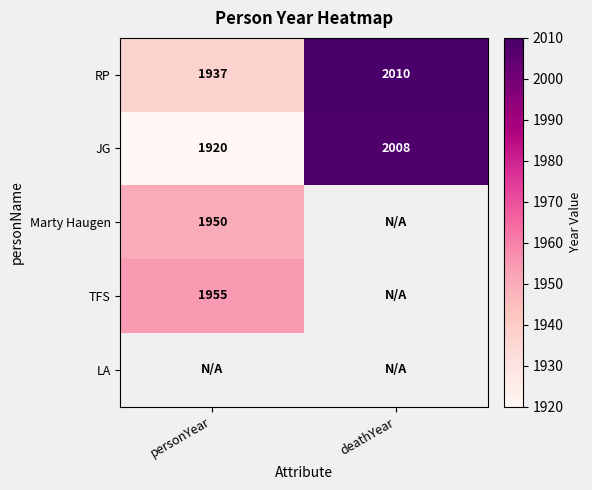

Between personYear and deathYear, which is larger?

deathYear